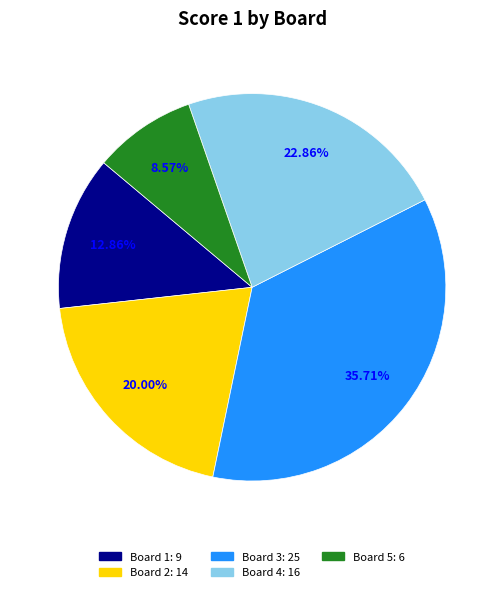

Rank the categories by value from lowest to highest.

Board 5, Board 1, Board 2, Board 4, Board 3